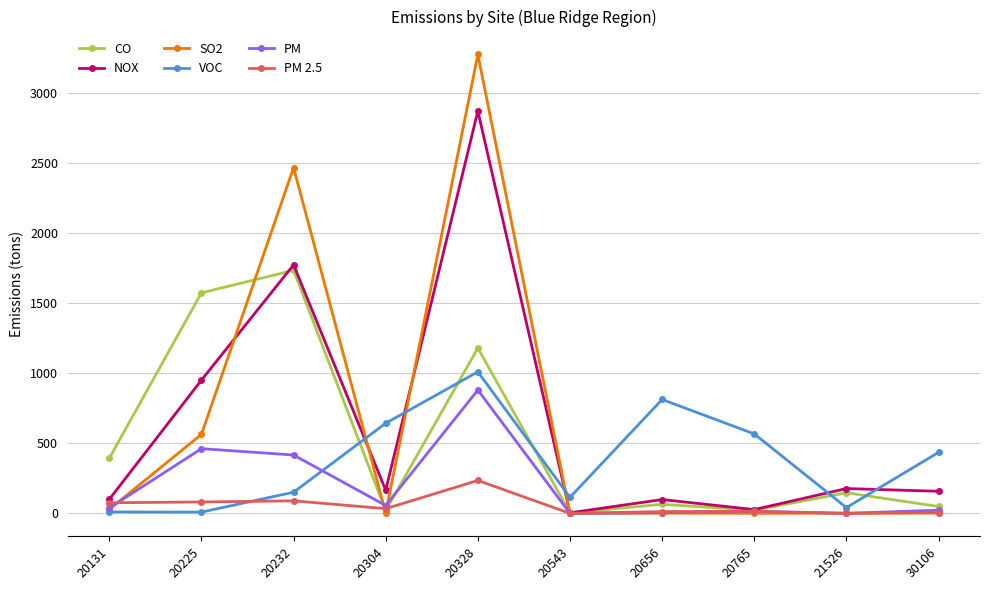

What is the highest value of the CO series?

1732.9